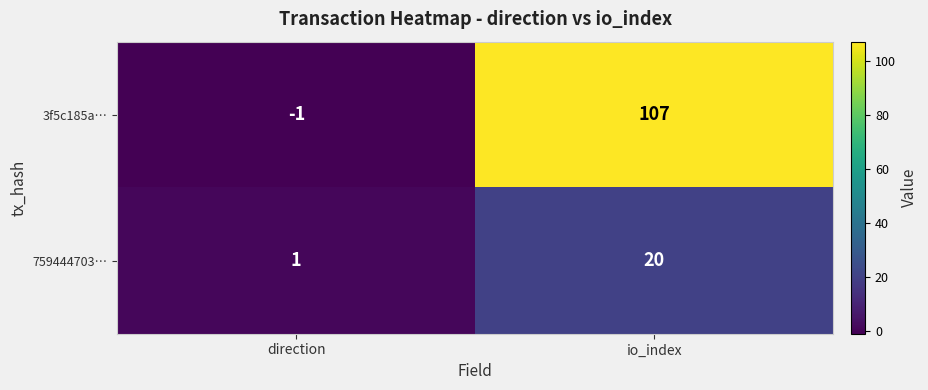

Rank the series by their average value, from lowest to highest.

759444703…, 3f5c185a…